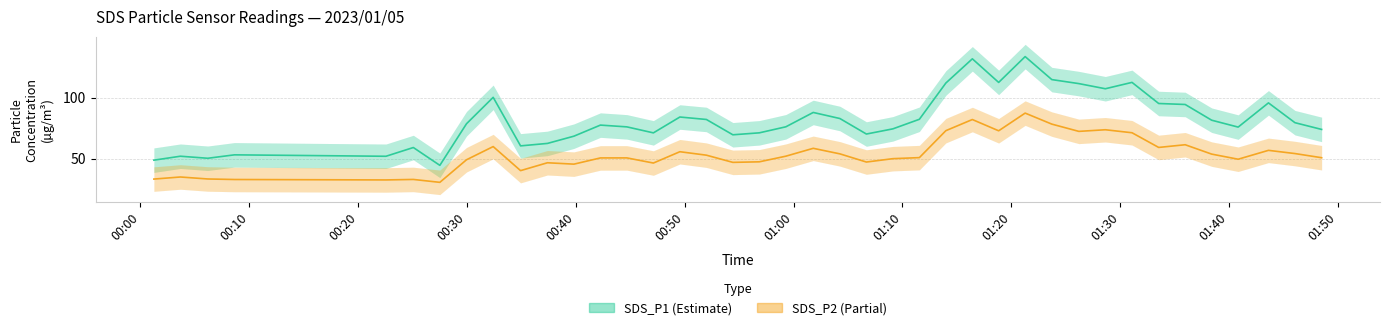

What is the spread (max minus min) of values at 01:50?

22.8